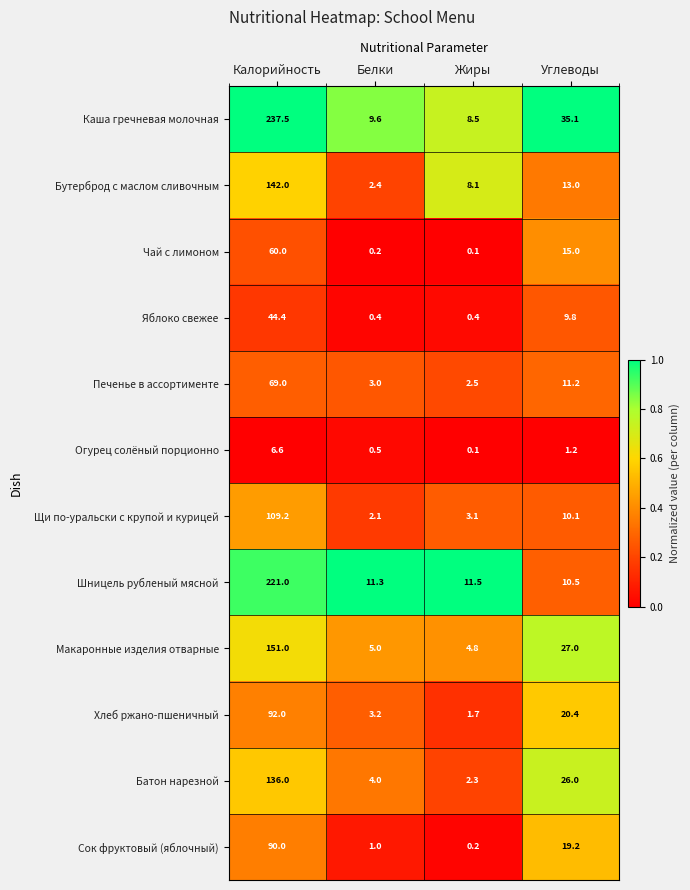

Which series has the largest total across all categories?

Каша гречневая молочная